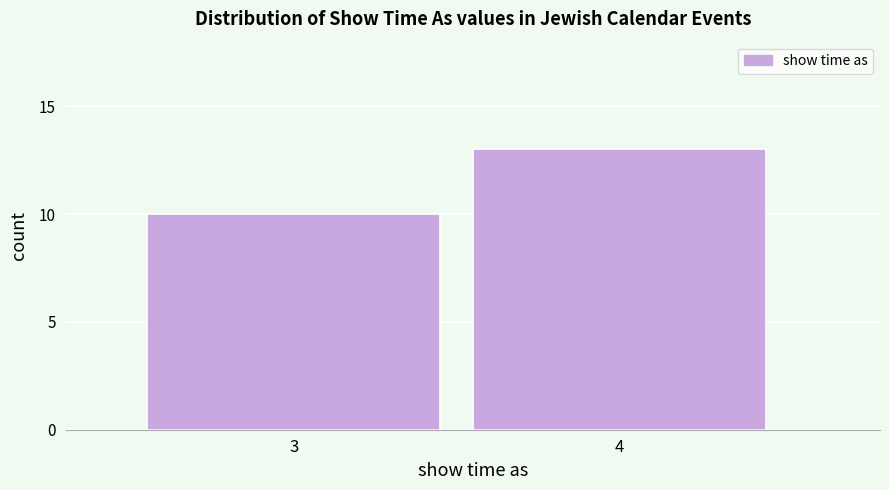

Reading left to right, extract all data points from this chart.

3=10	4=13